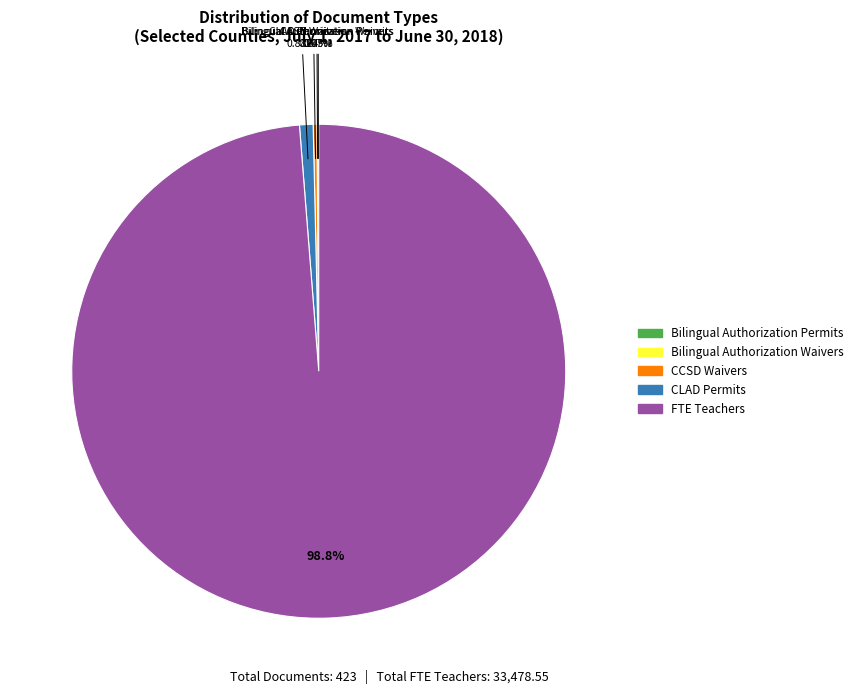

Is the sum of CLAD Permits and FTE Teachers greater than half?

Yes